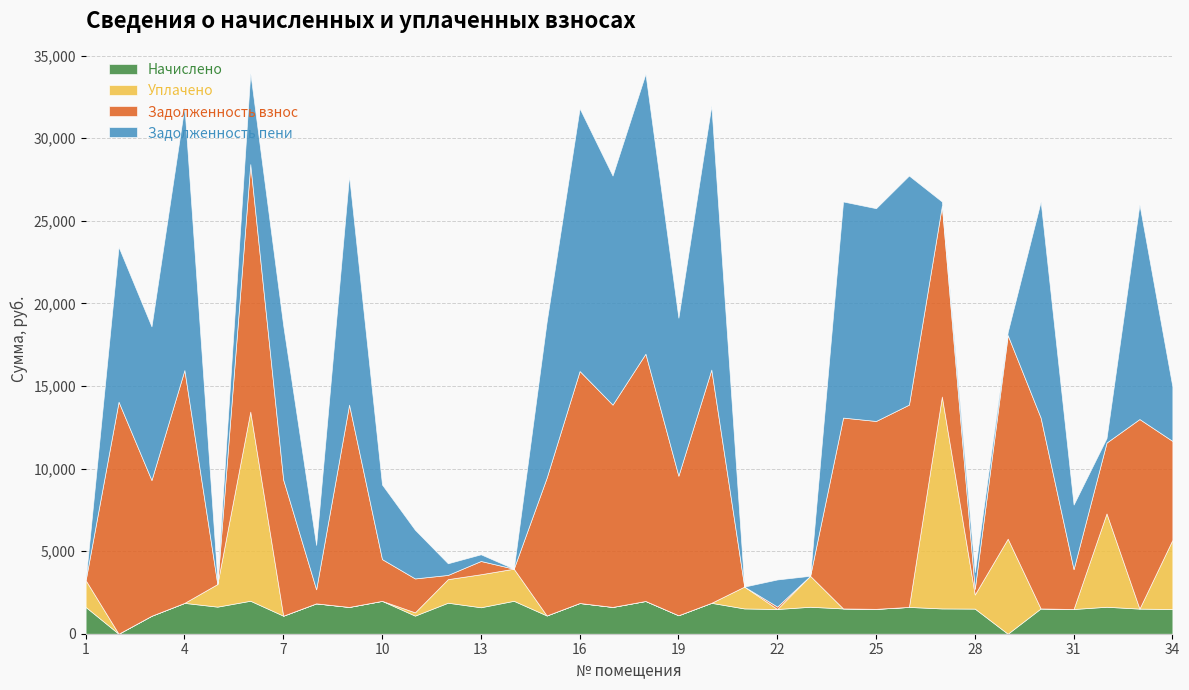

Is it true that Начислено equals 654.6 at 9?

False